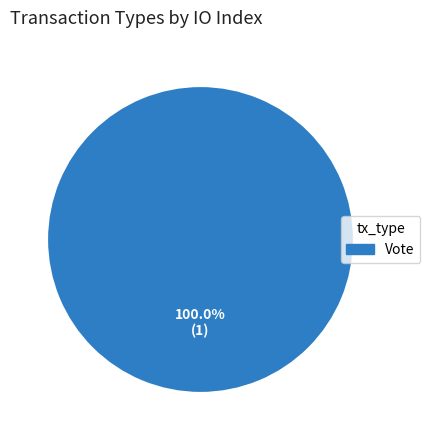

Which category accounts for the majority?

Vote